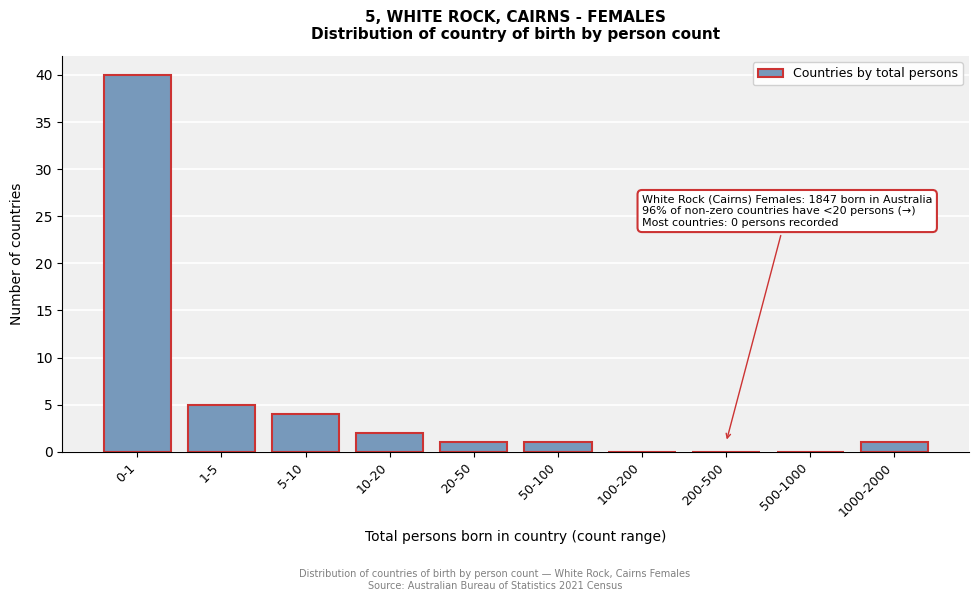

Reading right to left, transcribe all the data shown in this chart.

1000-2000=1	500-1000=0	200-500=0	100-200=0	50-100=1	20-50=1	10-20=2	5-10=4	1-5=5	0-1=40